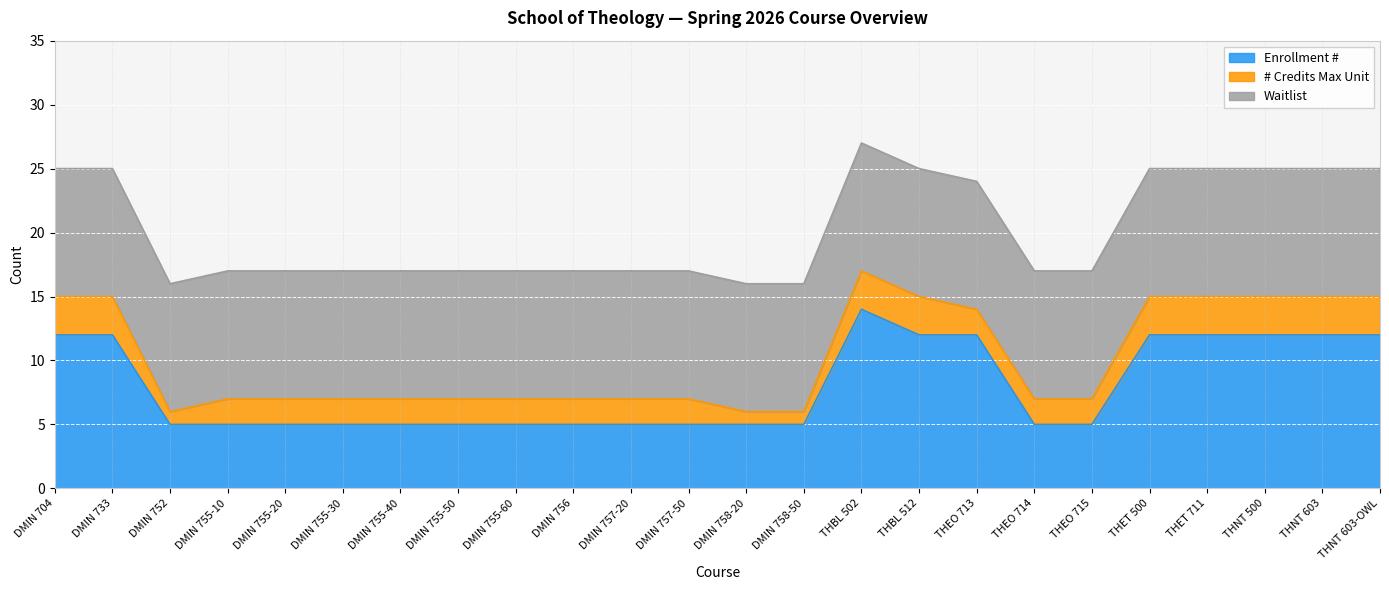

What is the total value across all series at DMIN 758-20?

16